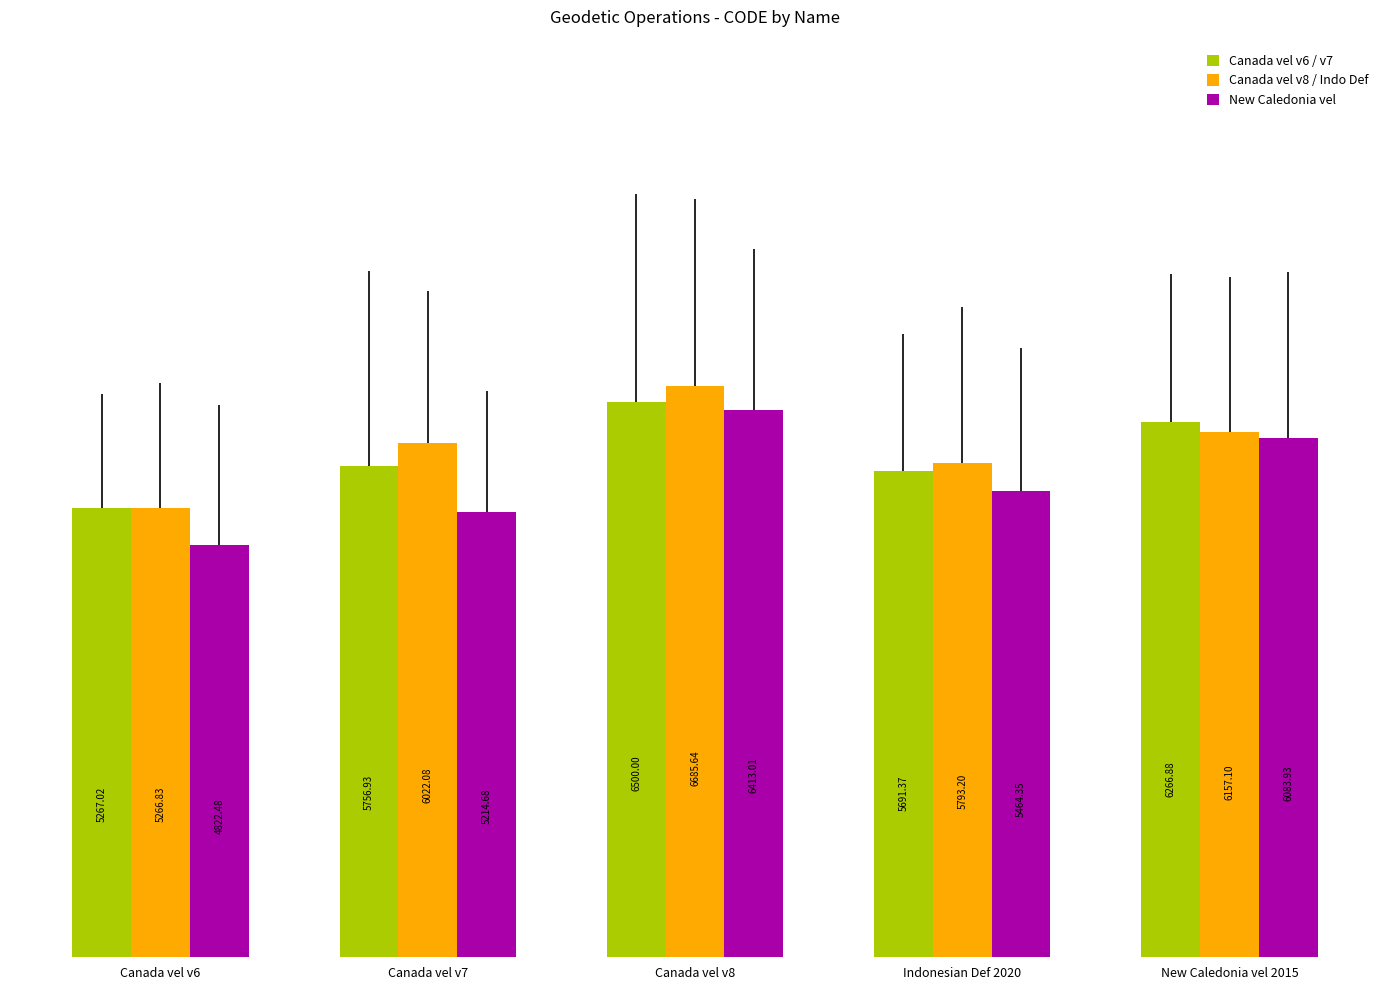

At how many categories does at least one series exceed 5068?

5